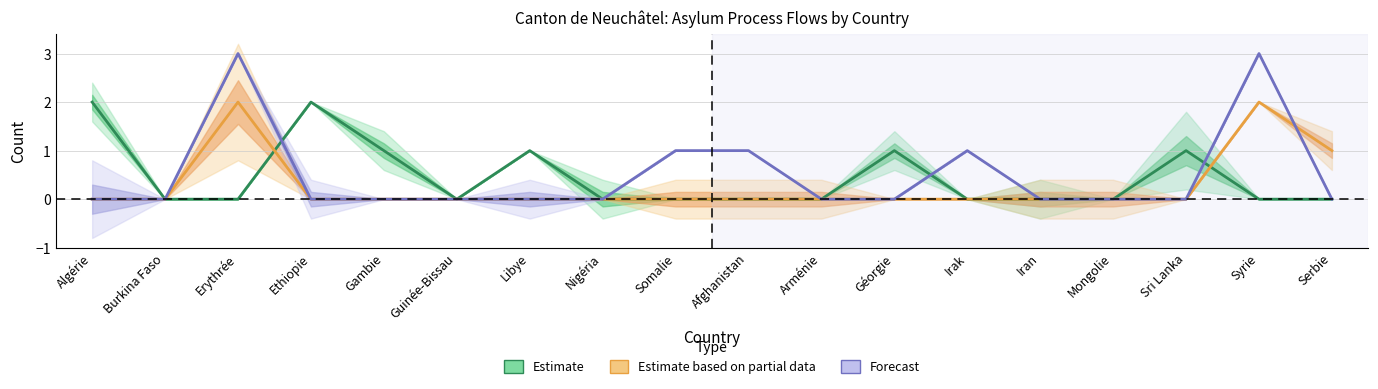

How many categories are shown in the chart?

18